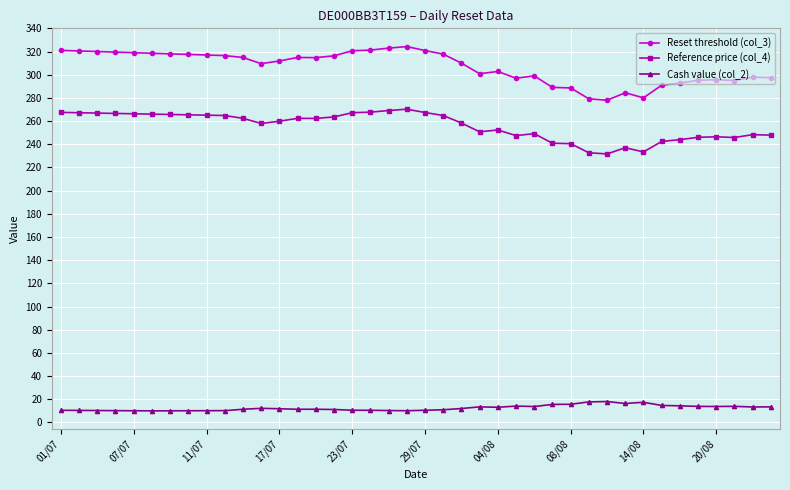

What is the value of the Reset threshold (col_3) point at the 4th from the left?

319.5